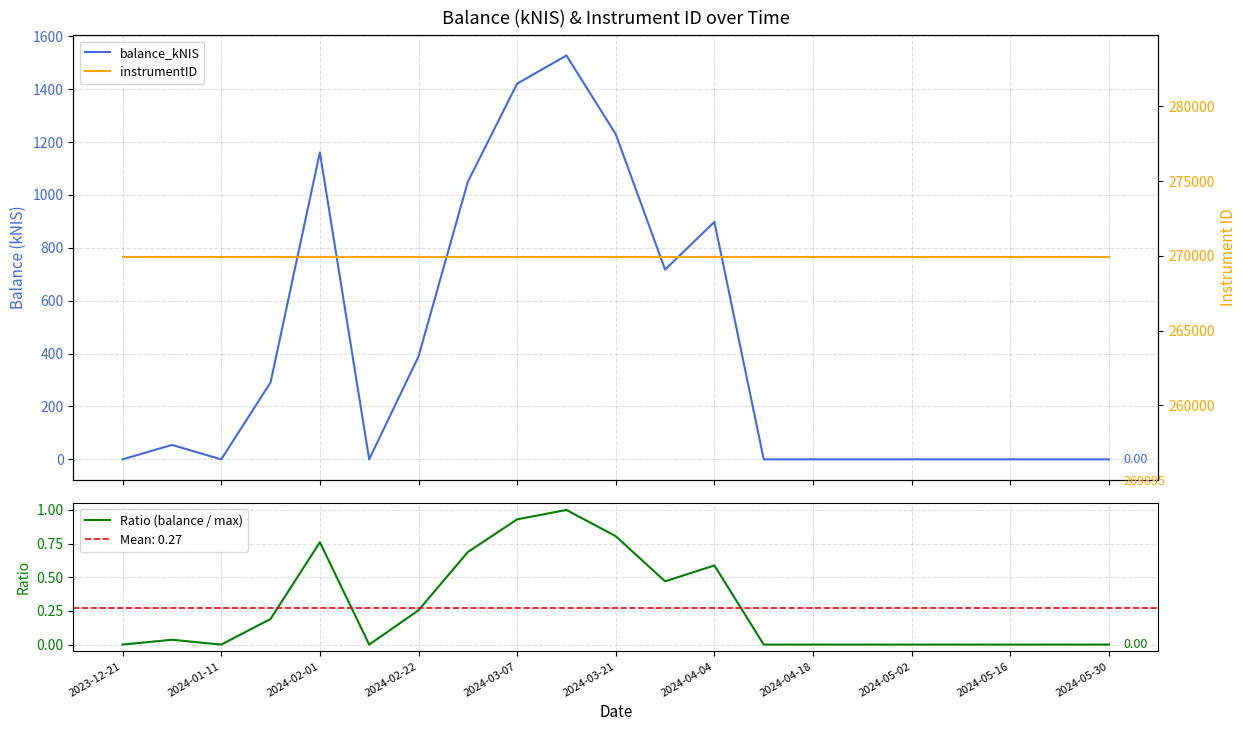

How many lines are shown in the chart?

3